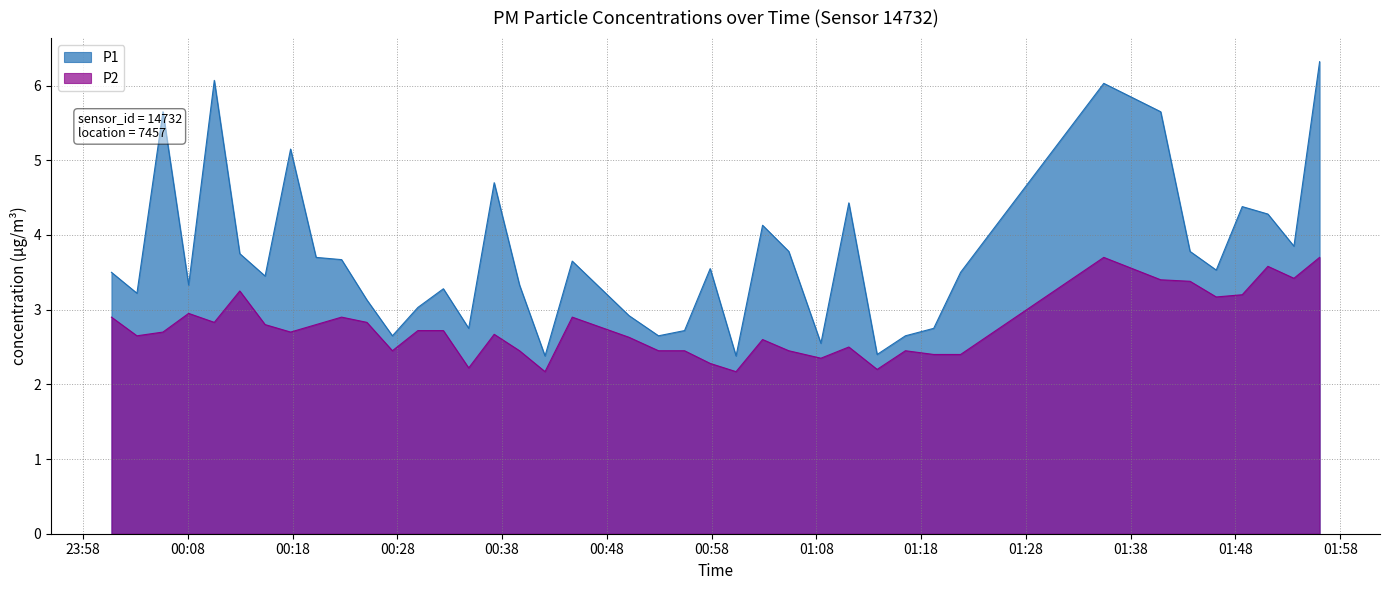

What is the value of the P2 point at the 3rd from the left?

2.7